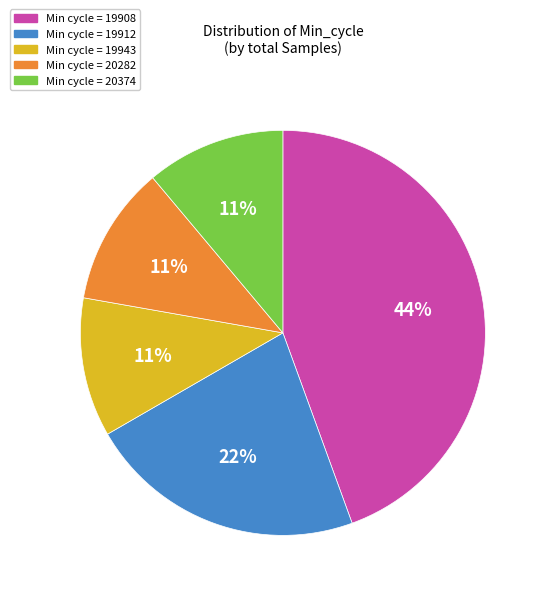

Does any single category account for the majority?

No